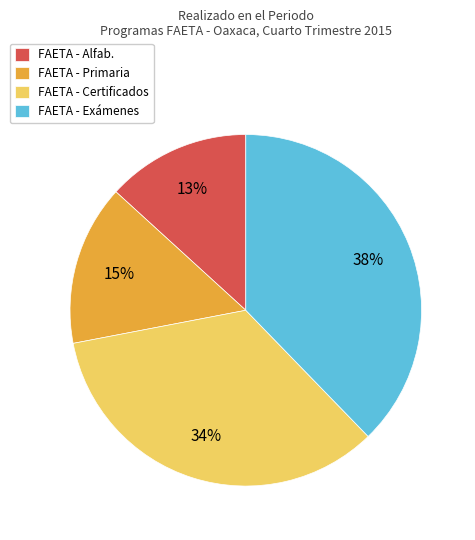

Count the number of slices in the pie.

4